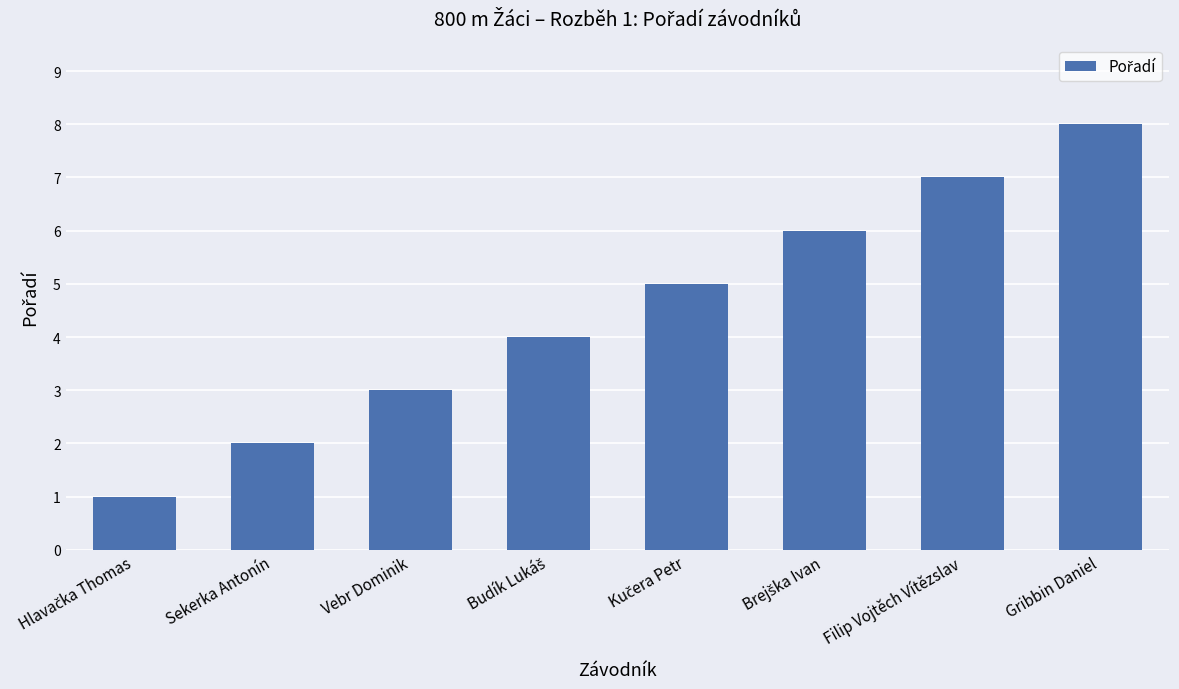

What position from the right is Vebr Dominik?

6